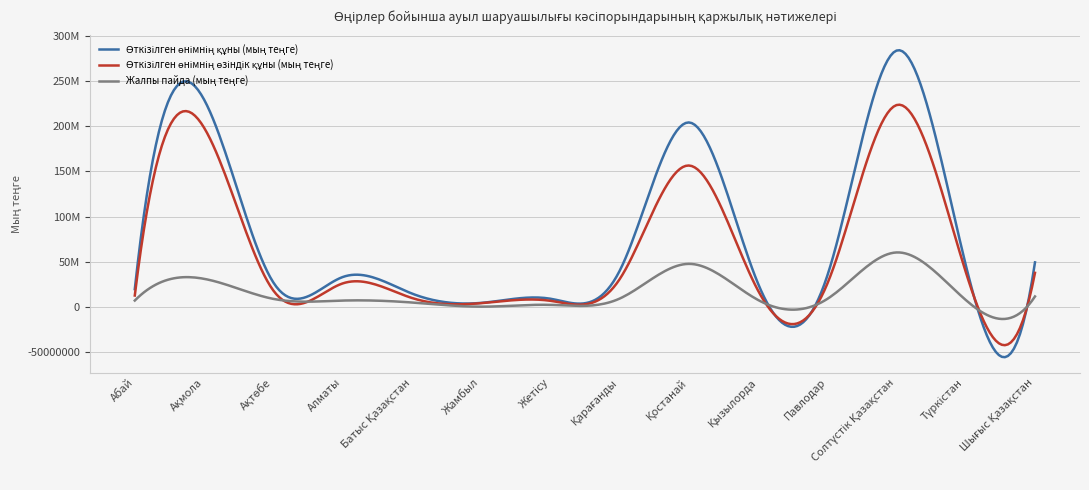

True or false: Өткізілген өнімнің құны (мың теңге) and Жалпы пайда (мың теңге) intersect in this chart.

False